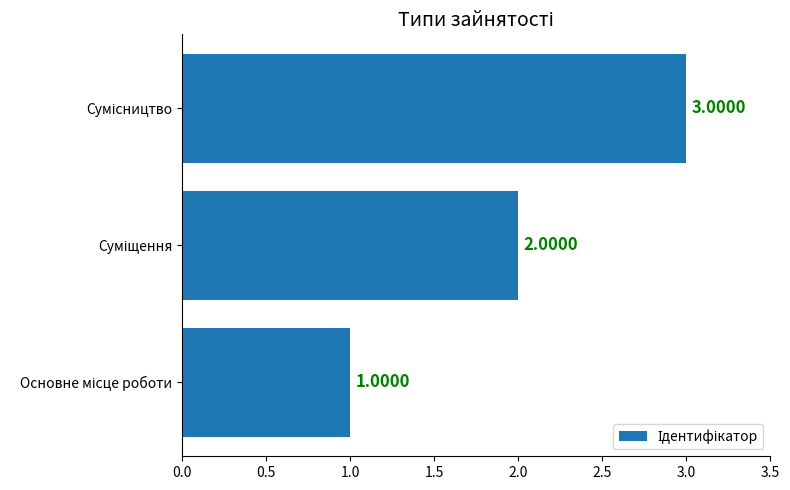

What is the sum of all values?

6